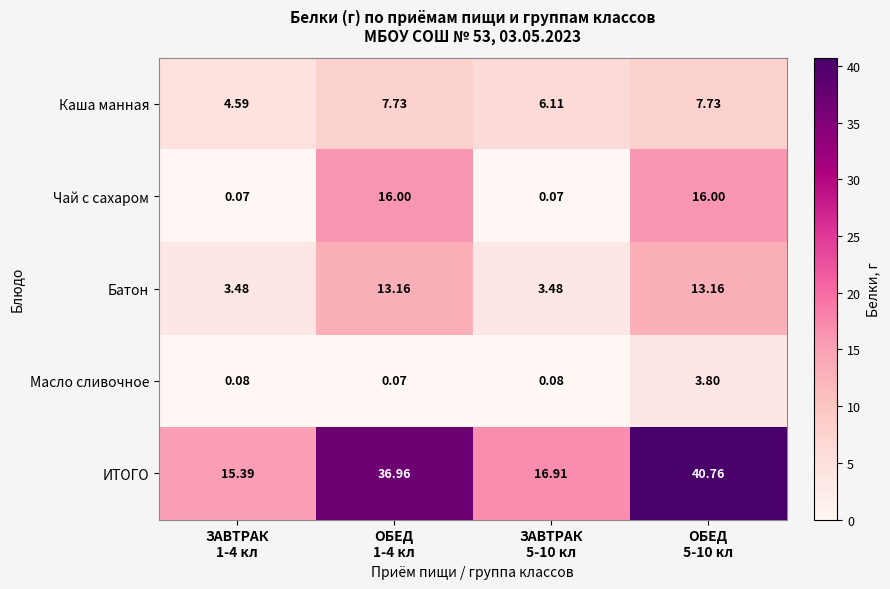

Which series has the largest range (max minus min)?

ИТОГО